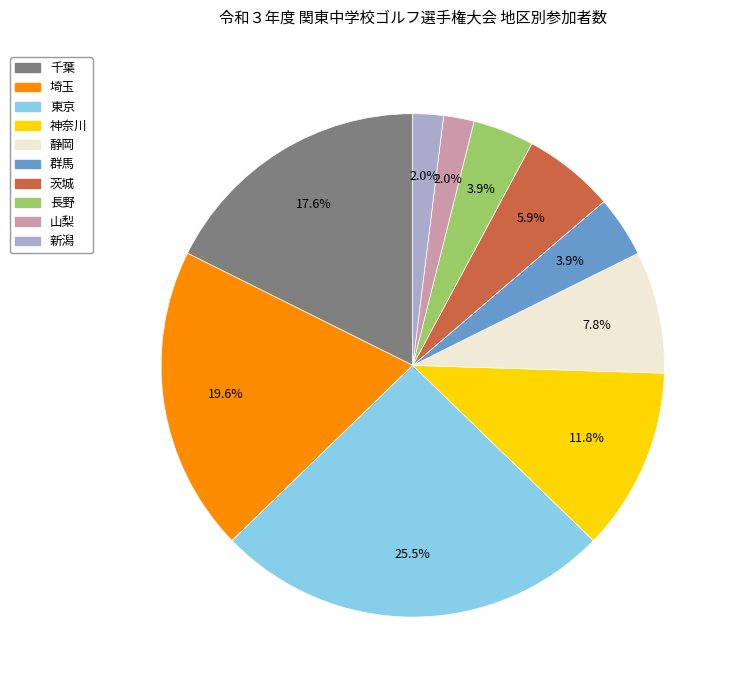

How many slices are in this pie chart?

10